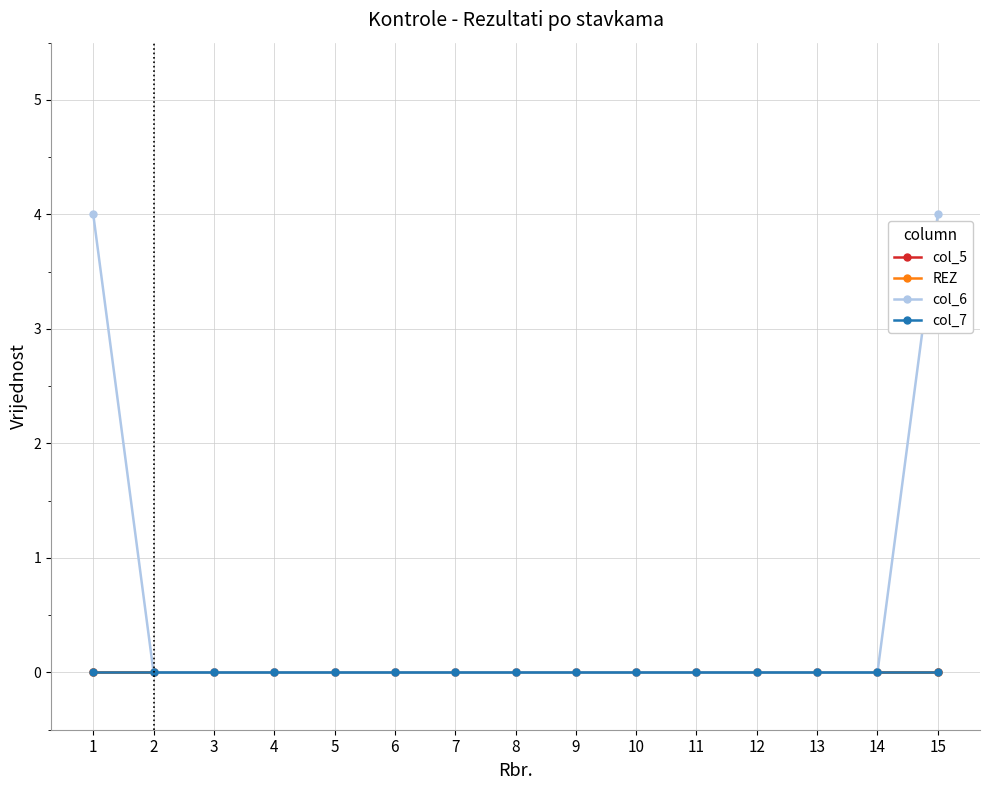

Does the chart have visible grid lines?

Yes